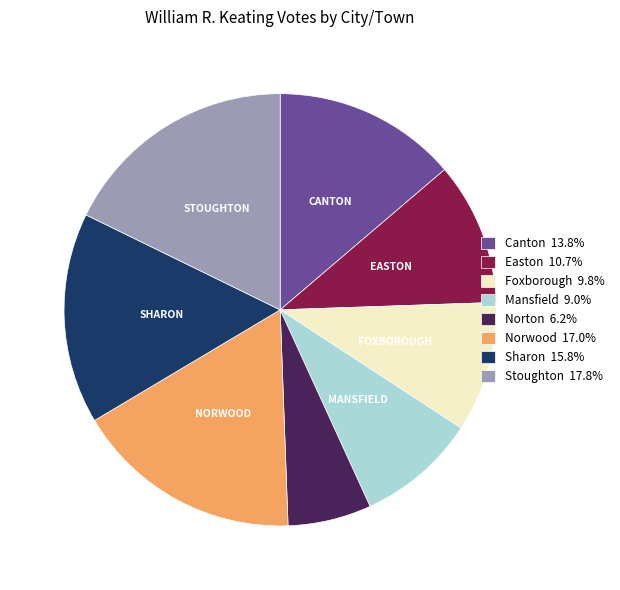

Which has a higher value, Norwood or Easton?

Norwood